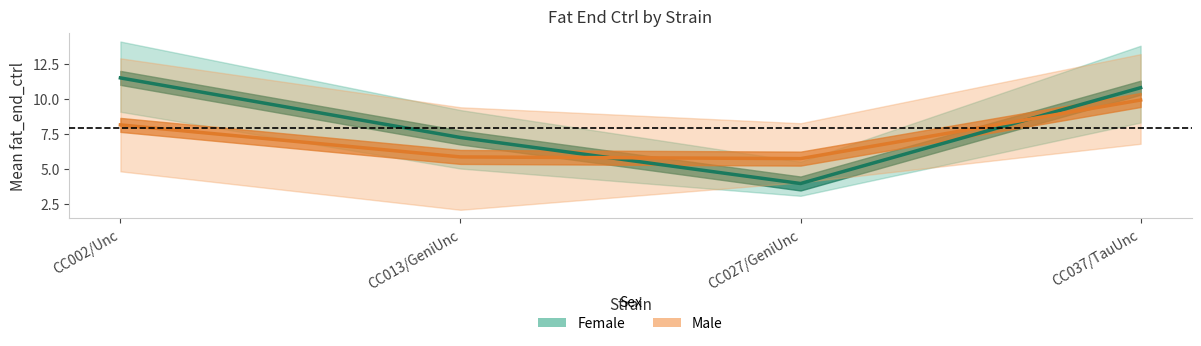

What is the maximum value for Male (mean ± range)?

9.9